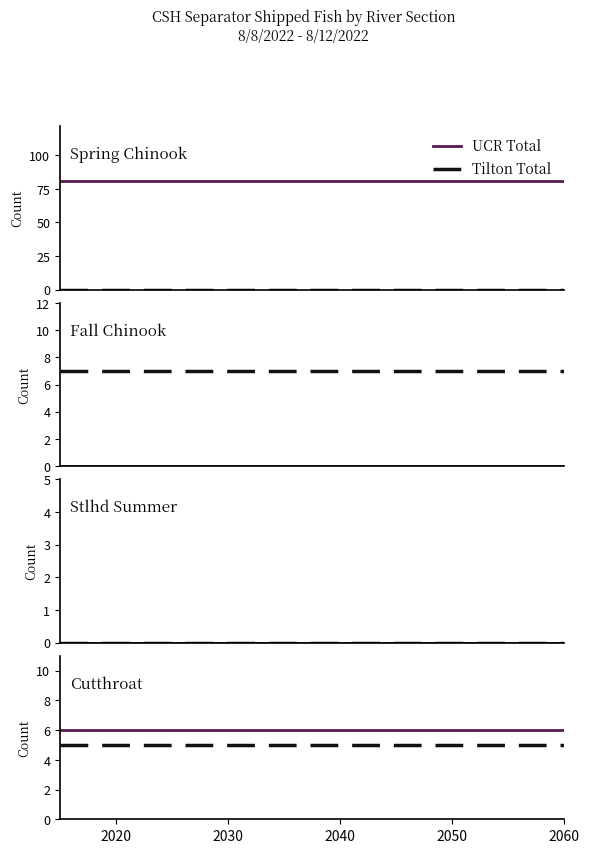

At which category is the sum across all series the highest?

2020